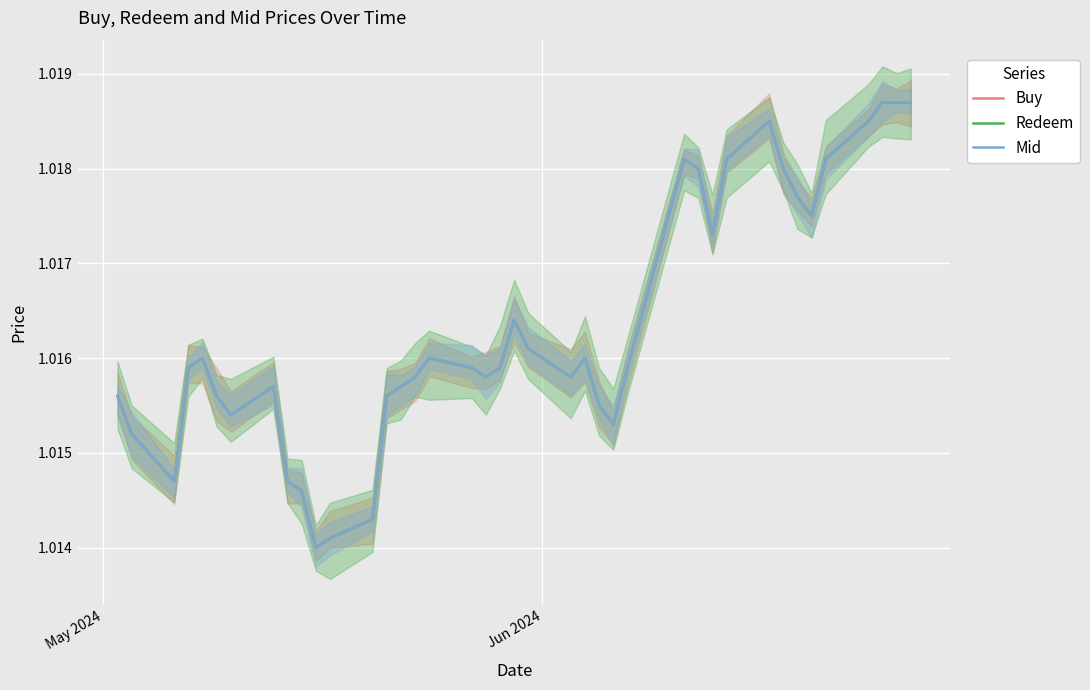

Rank the series by their maximum value, from highest to lowest.

Buy, Redeem, Mid